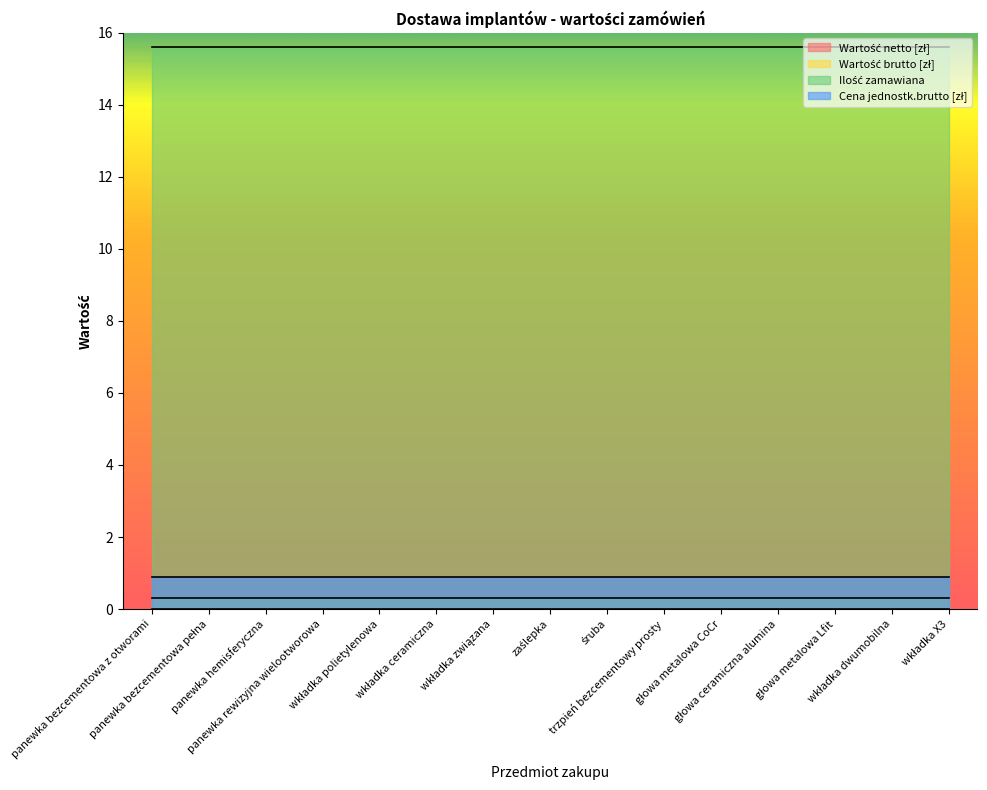

At which label is Wartość brutto [zł] closest to 0?

panewka bezcementowa z otworami